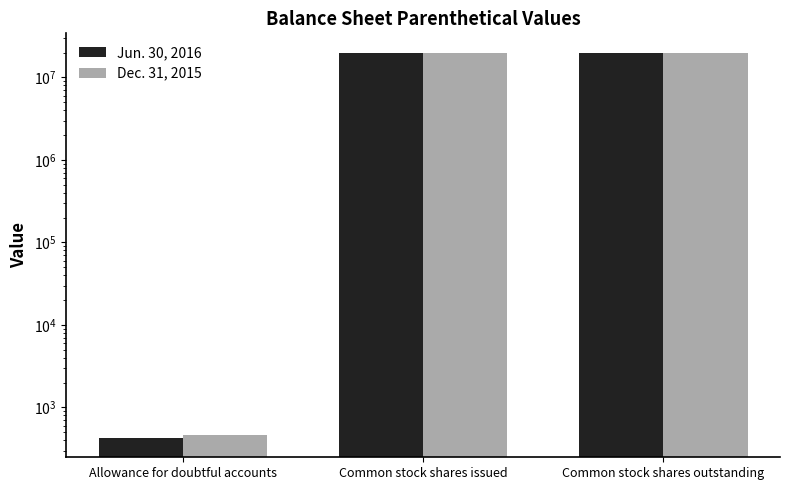

What is the value of the Jun. 30, 2016 bar at the 2nd from the left?

19956907